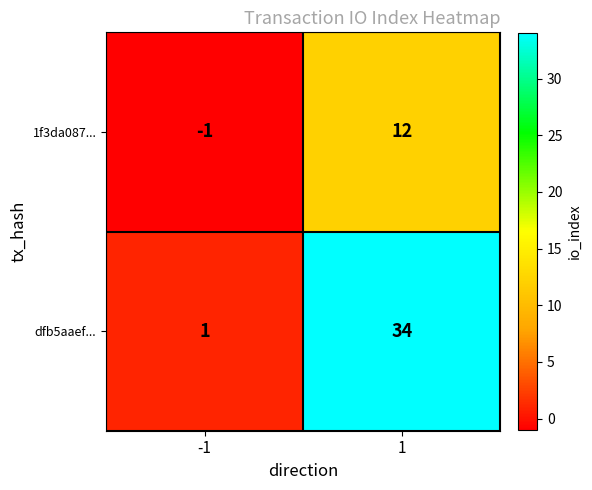

The value of dfb5aaef... at -1 is 2. True or false?

False